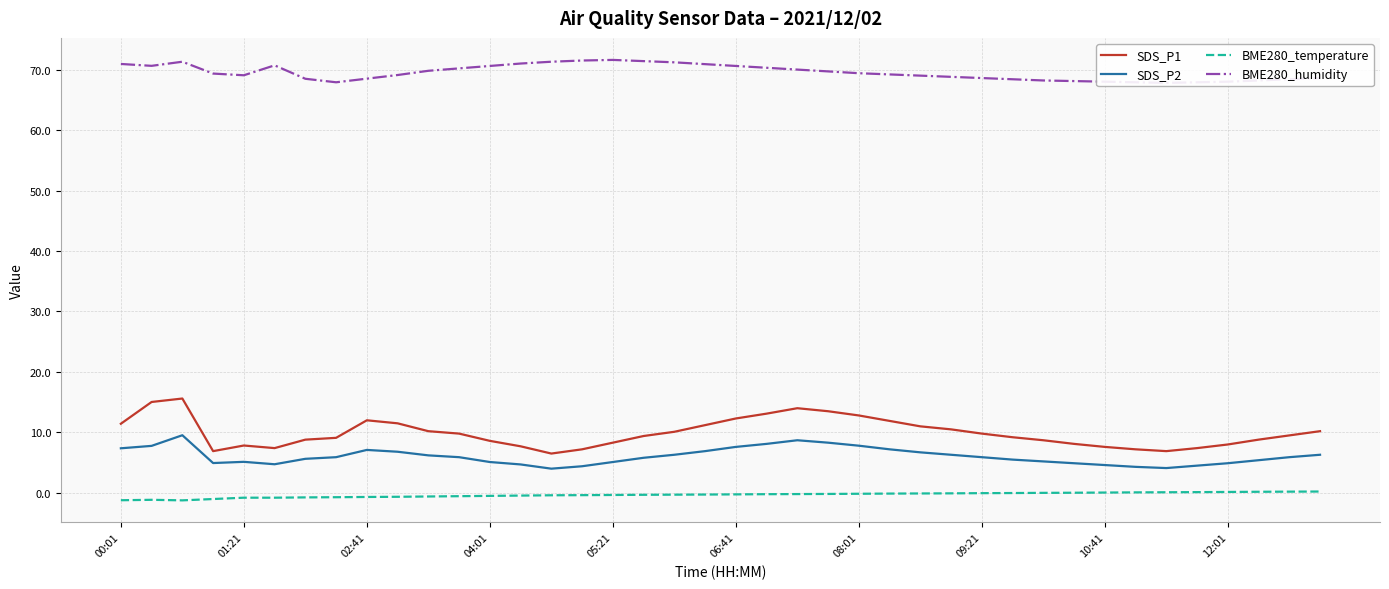

What is the maximum value for SDS_P1?

15.6